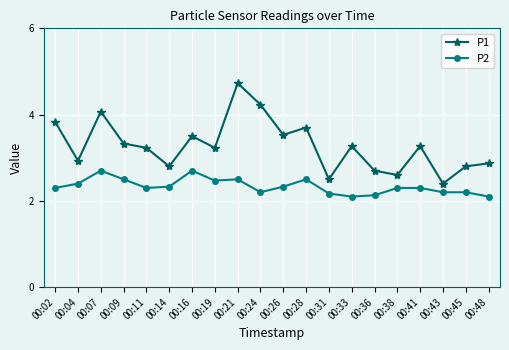

What is the minimum value for P1?

2.4